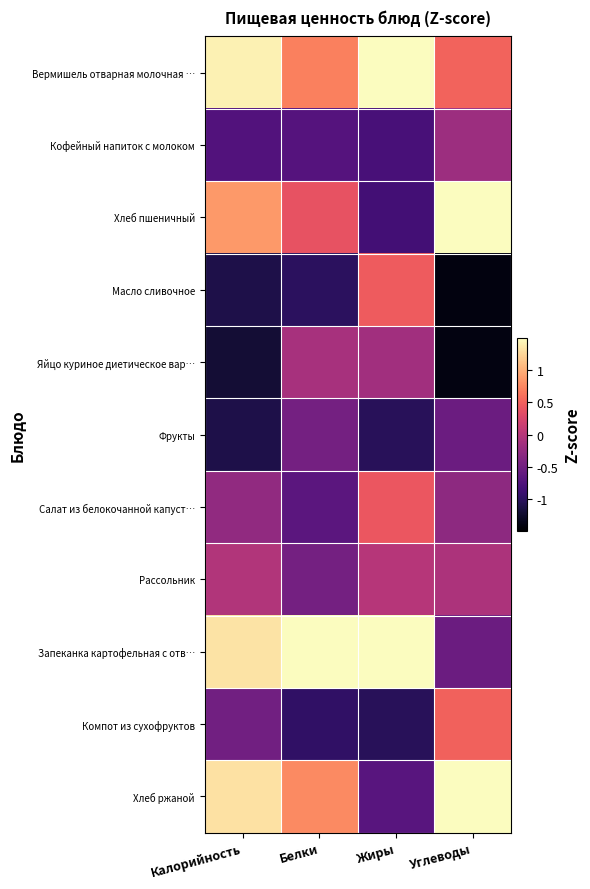

Reading right to left, what are all the values shown in this chart?

Вермишель отварная молочная …: Углеводы=0.5	Жиры=1.6	Белки=0.7	Калорийность=1.4
Кофейный напиток с молоком: Углеводы=-0.2	Жиры=-0.8	Белки=-0.7	Калорийность=-0.7
Хлеб пшеничный: Углеводы=1.6	Жиры=-0.8	Белки=0.4	Калорийность=0.9
Масло сливочное: Углеводы=-1.4	Жиры=0.5	Белки=-1.0	Калорийность=-1.1
Яйцо куриное диетическое вар…: Углеводы=-1.4	Жиры=-0.1	Белки=-0.1	Калорийность=-1.2
Фрукты: Углеводы=-0.5	Жиры=-1.0	Белки=-0.5	Калорийность=-1.1
Салат из белокочанной капуст…: Углеводы=-0.3	Жиры=0.4	Белки=-0.7	Калорийность=-0.3
Рассольник: Углеводы=-0.1	Жиры=0.0	Белки=-0.5	Калорийность=-0.0
Запеканка картофельная с отв…: Углеводы=-0.5	Жиры=2.1	Белки=2.5	Калорийность=1.3
Компот из сухофруктов: Углеводы=0.5	Жиры=-1.0	Белки=-1.0	Калорийность=-0.5
Хлеб ржаной: Углеводы=1.8	Жиры=-0.7	Белки=0.8	Калорийность=1.3